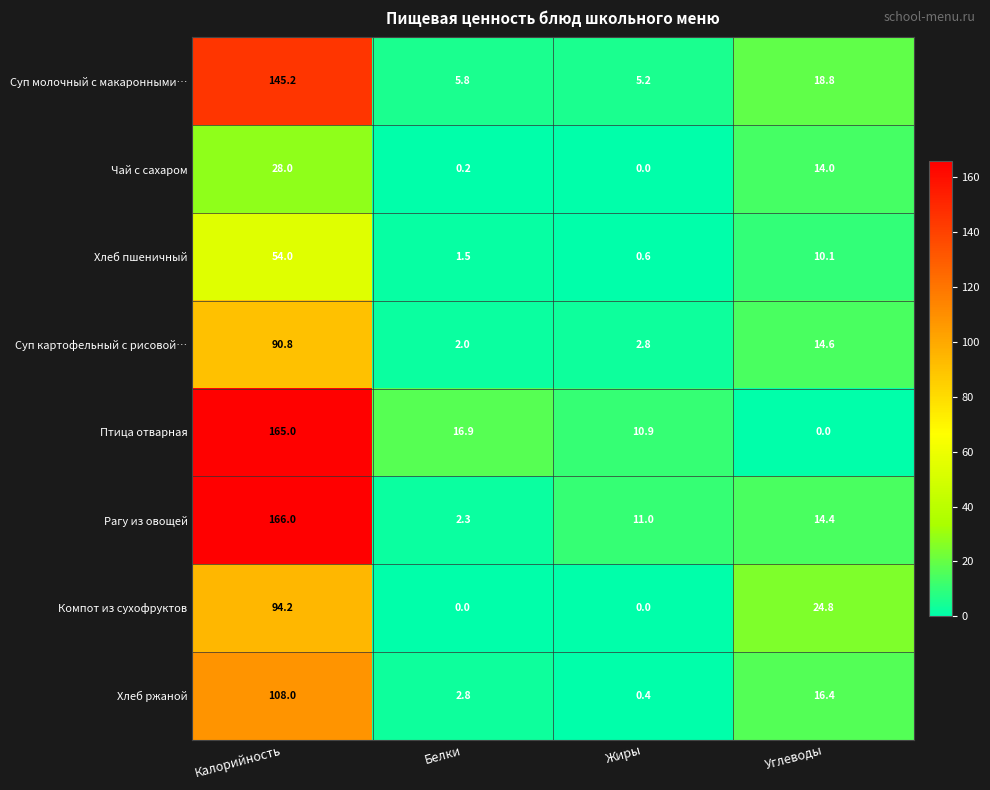

At how many categories does at least one series exceed 163?

1